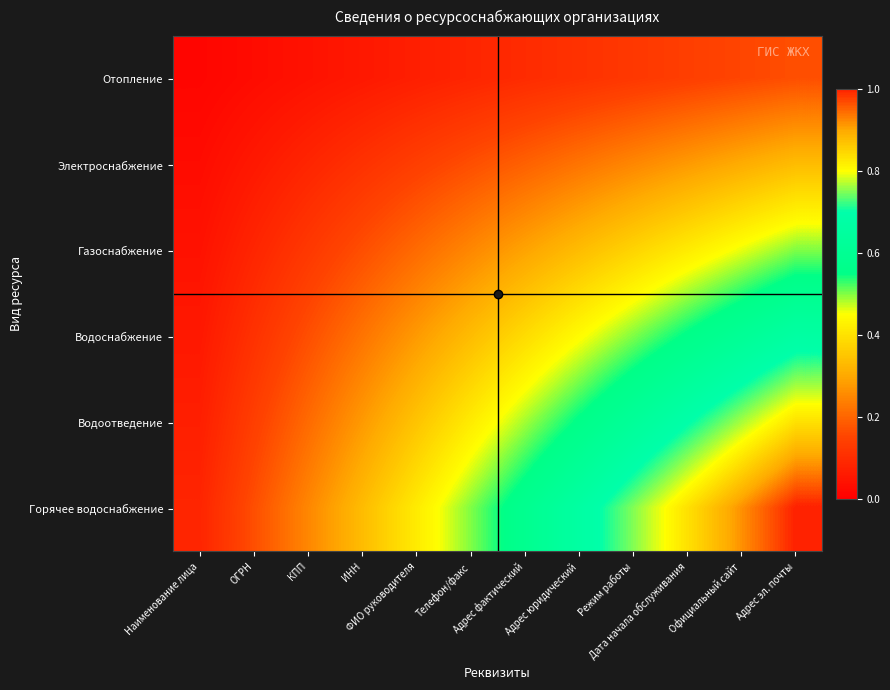

Reading right to left, what are all the values shown in this chart?

Отопление: Адрес эл. почты=0.2	Официальный сайт=0.2	Дата начала обслуживания=0.1	Режим работы=0.1	Адрес юридический=0.1	Адрес фактический=0.1	Телефон/факс=0.1	ФИО руководителя=0.1	ИНН=0.1	КПП=0.0	ОГРН=0.0	Наименование лица=0.0
Электроснабжение: Адрес эл. почты=0.3	Официальный сайт=0.3	Дата начала обслуживания=0.3	Режим работы=0.2	Адрес юридический=0.2	Адрес фактический=0.2	Телефон/факс=0.2	ФИО руководителя=0.1	ИНН=0.1	КПП=0.1	ОГРН=0.1	Наименование лица=0.0
Газоснабжение: Адрес эл. почты=0.5	Официальный сайт=0.5	Дата начала обслуживания=0.4	Режим работы=0.4	Адрес юридический=0.3	Адрес фактический=0.3	Телефон/факс=0.2	ФИО руководителя=0.2	ИНН=0.2	КПП=0.1	ОГРН=0.1	Наименование лица=0.0
Водоснабжение: Адрес эл. почты=0.7	Официальный сайт=0.6	Дата начала обслуживания=0.6	Режим работы=0.5	Адрес юридический=0.4	Адрес фактический=0.4	Телефон/факс=0.3	ФИО руководителя=0.3	ИНН=0.2	КПП=0.2	ОГРН=0.1	Наименование лица=0.1
Водоотведение: Адрес эл. почты=0.8	Официальный сайт=0.8	Дата начала обслуживания=0.7	Режим работы=0.6	Адрес юридический=0.6	Адрес фактический=0.5	Телефон/факс=0.4	ФИО руководителя=0.3	ИНН=0.3	КПП=0.2	ОГРН=0.1	Наименование лица=0.1
Горячее водоснабжение: Адрес эл. почты=1.0	Официальный сайт=0.9	Дата начала обслуживания=0.8	Режим работы=0.8	Адрес юридический=0.7	Адрес фактический=0.6	Телефон/факс=0.5	ФИО руководителя=0.4	ИНН=0.3	КПП=0.2	ОГРН=0.2	Наименование лица=0.1